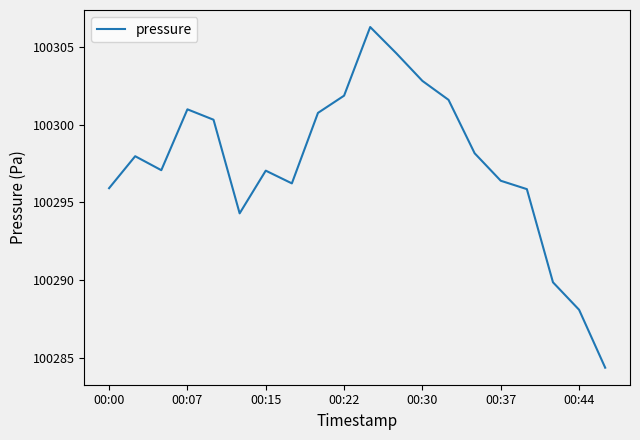

What is the difference between the maximum and minimum values?

21.9